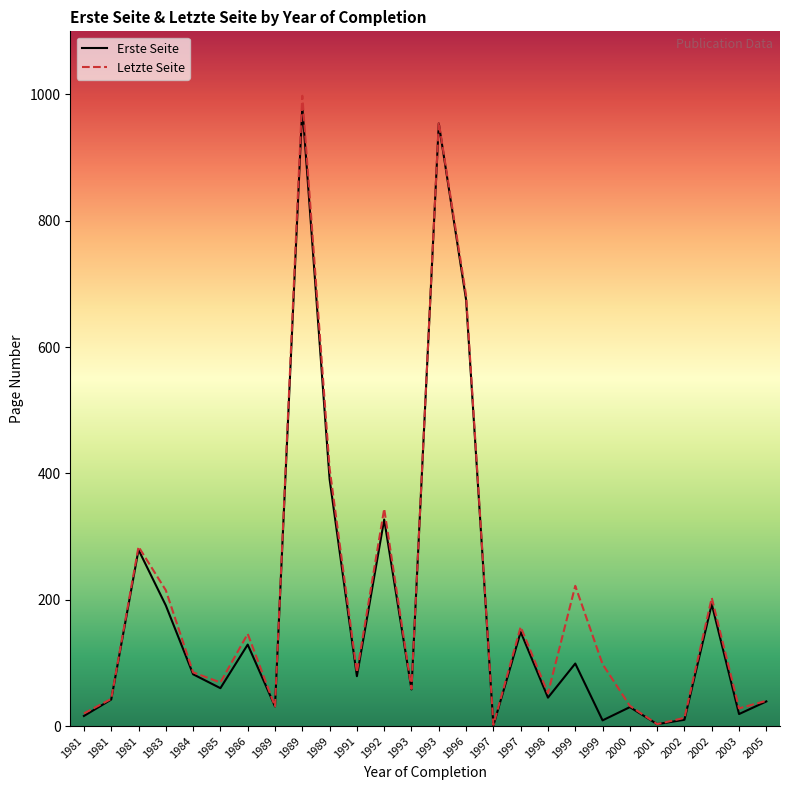

What are all the series names shown in the legend?

Erste Seite, Letzte Seite